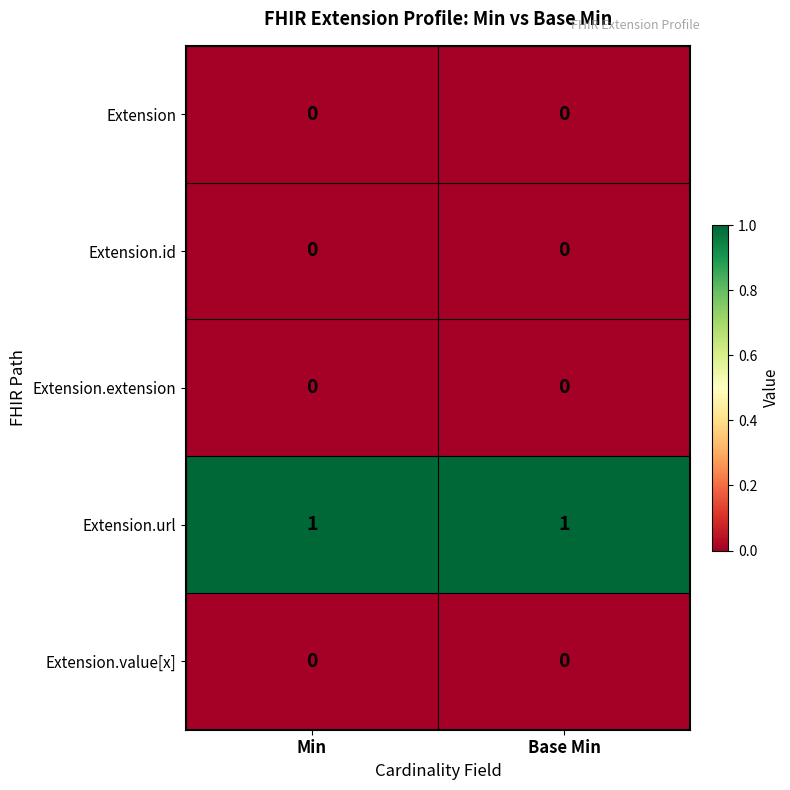

Is the value of Extension.id at Base Min greater than the value of Extension.url at Min?

No